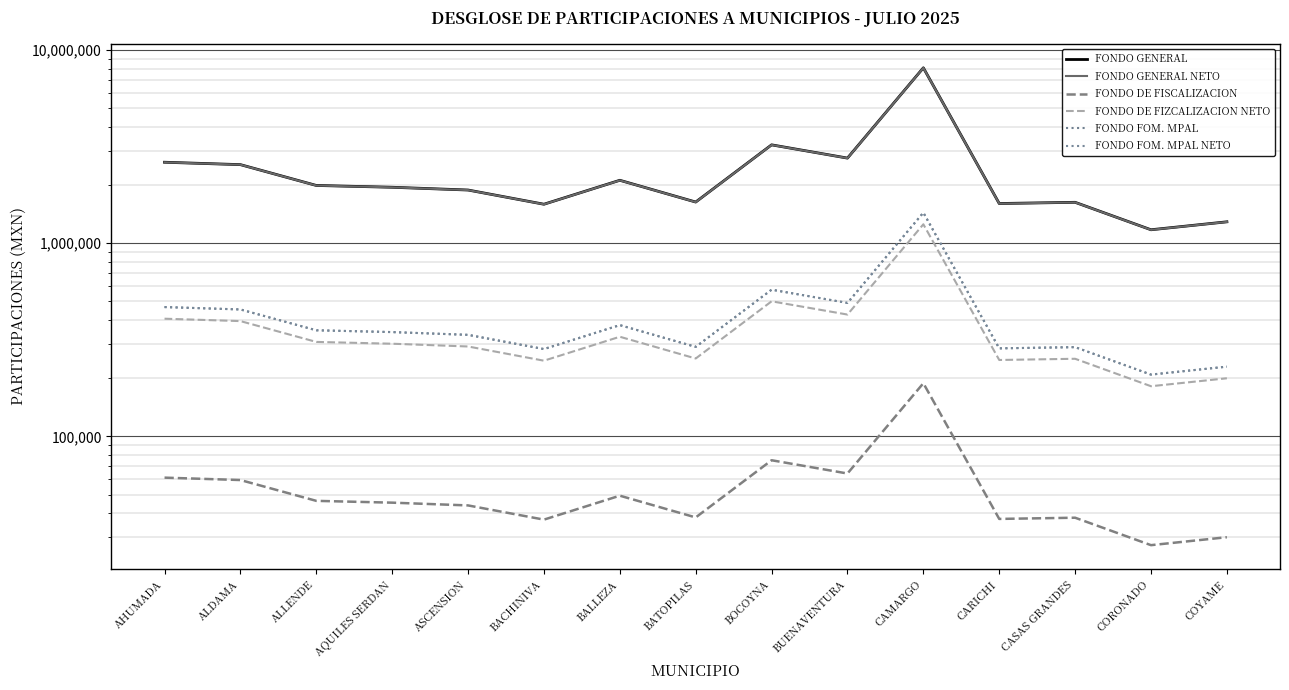

True or false: FONDO FOM. MPAL and FONDO DE FISCALIZACION intersect in this chart.

False